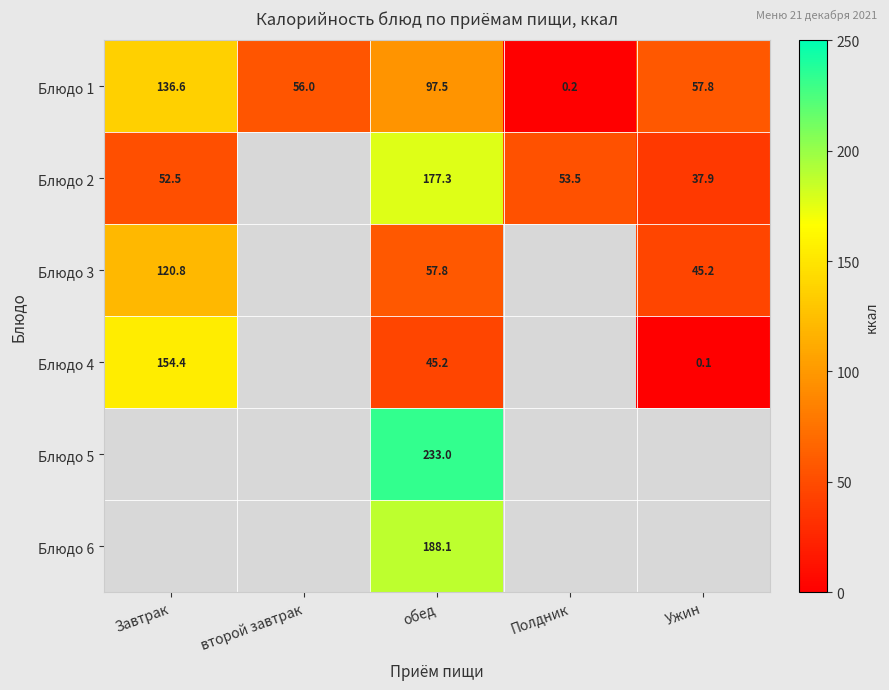

Which has a higher value, Ужин or Завтрак?

Завтрак